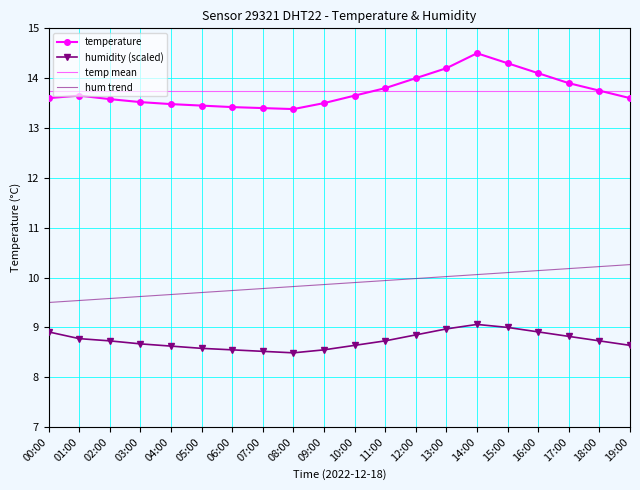

What is the minimum value for humidity (scaled)?

8.5